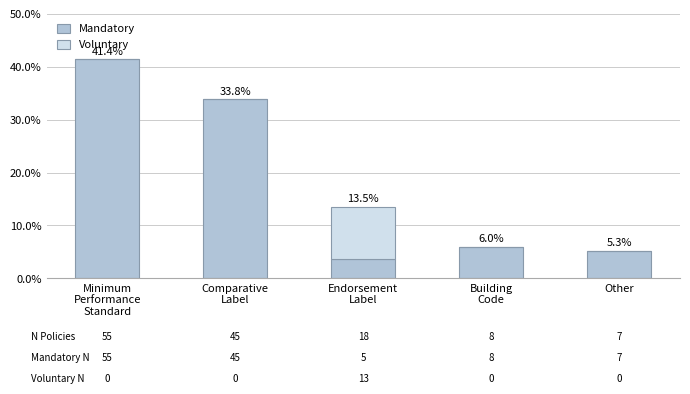

True or false: Mandatory has a value of 8.3 at Other.

False